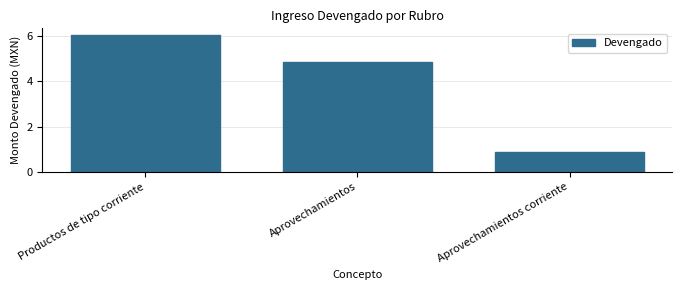

Reading left to right, transcribe all the data shown in this chart.

Productos de tipo corriente=6.0	Aprovechamientos=4.9	Aprovechamientos corriente=0.9